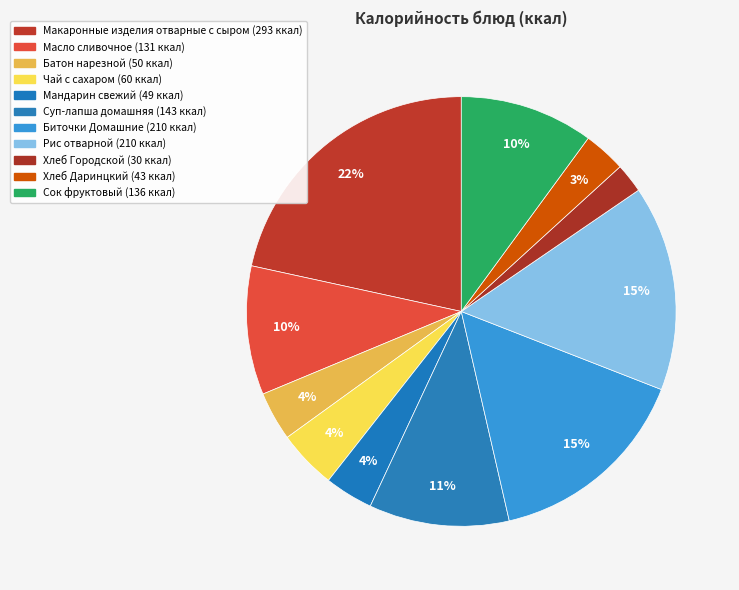

To the nearest percent, what portion does Батон нарезной represent?

4%